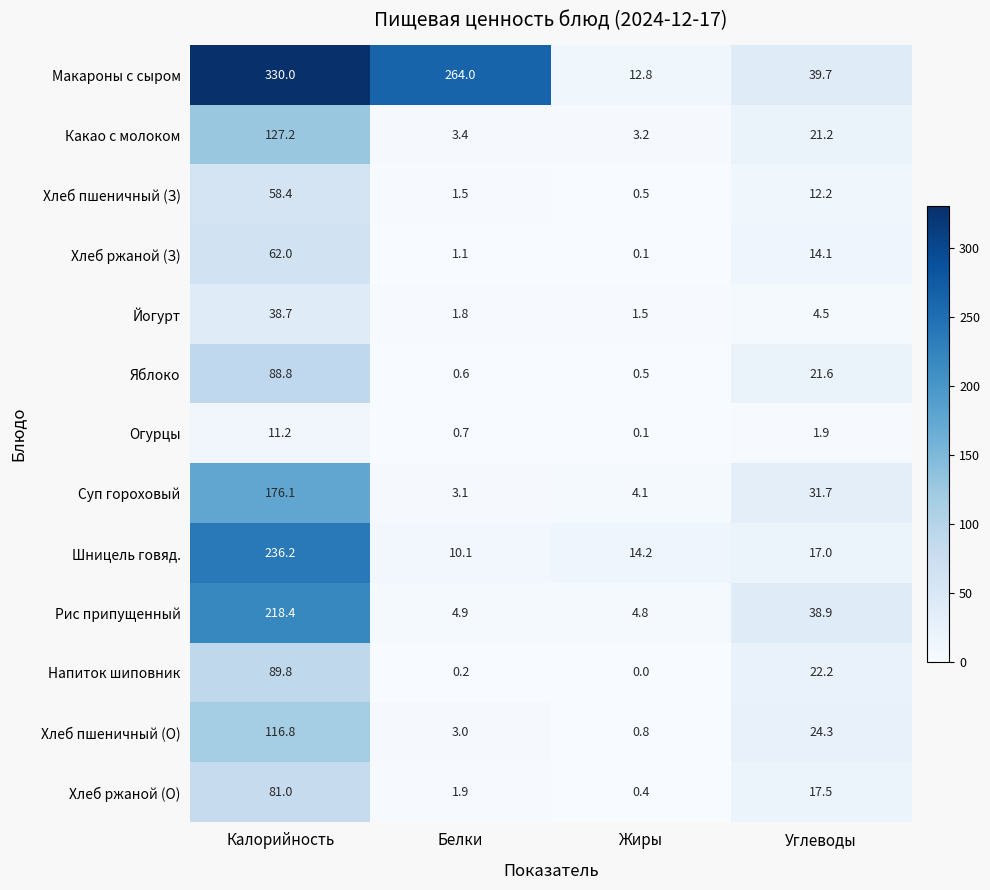

Which series has the largest total across all categories?

Макароны с сыром